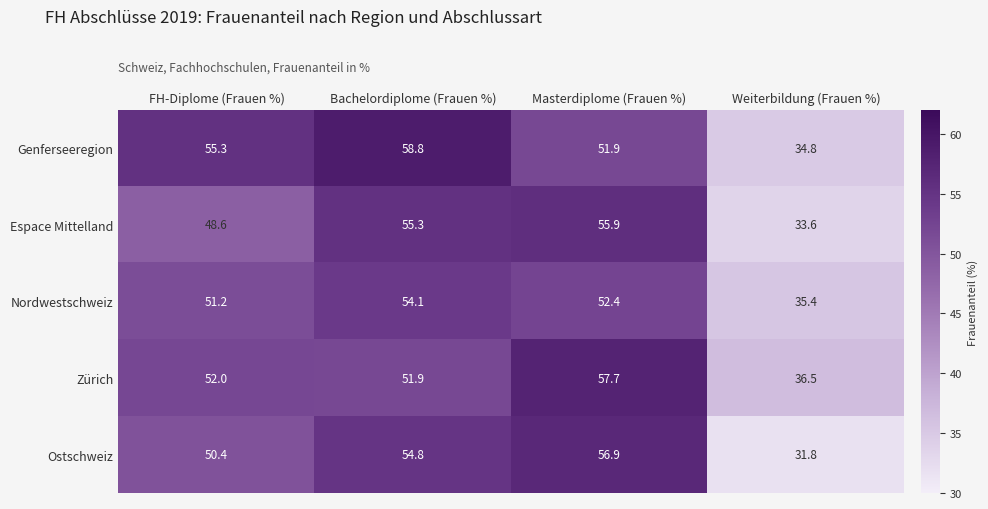

Rank the series by their maximum value, from highest to lowest.

Genferseeregion, Zürich, Ostschweiz, Espace Mittelland, Nordwestschweiz